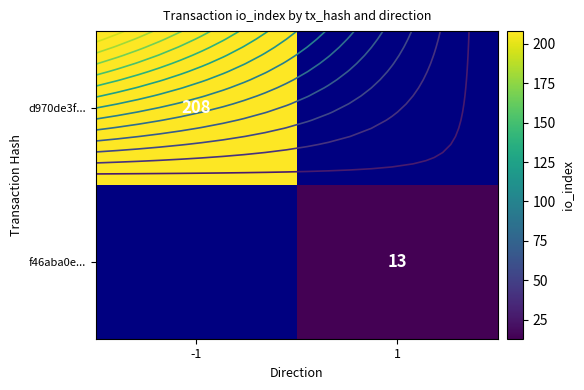

True or false: f46aba0e... has a value of 19.2 at 1.

False